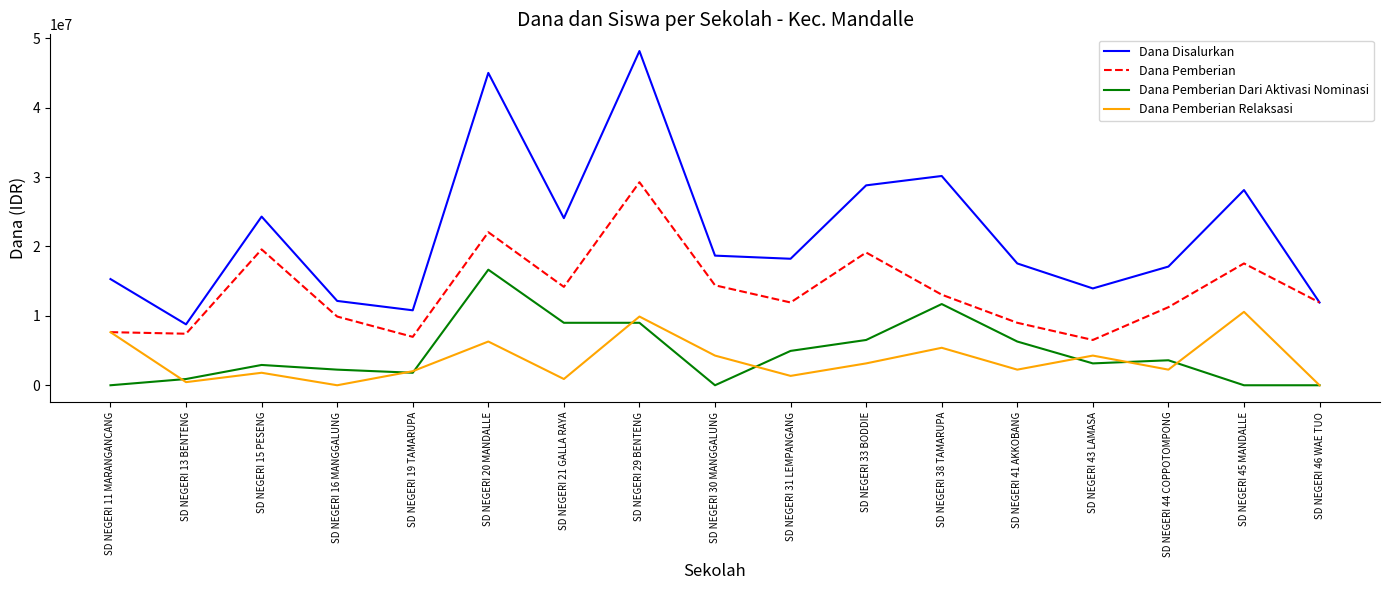

The value of Dana Disalurkan at SD NEGERI 20 MANDALLE is 45000000. True or false?

True